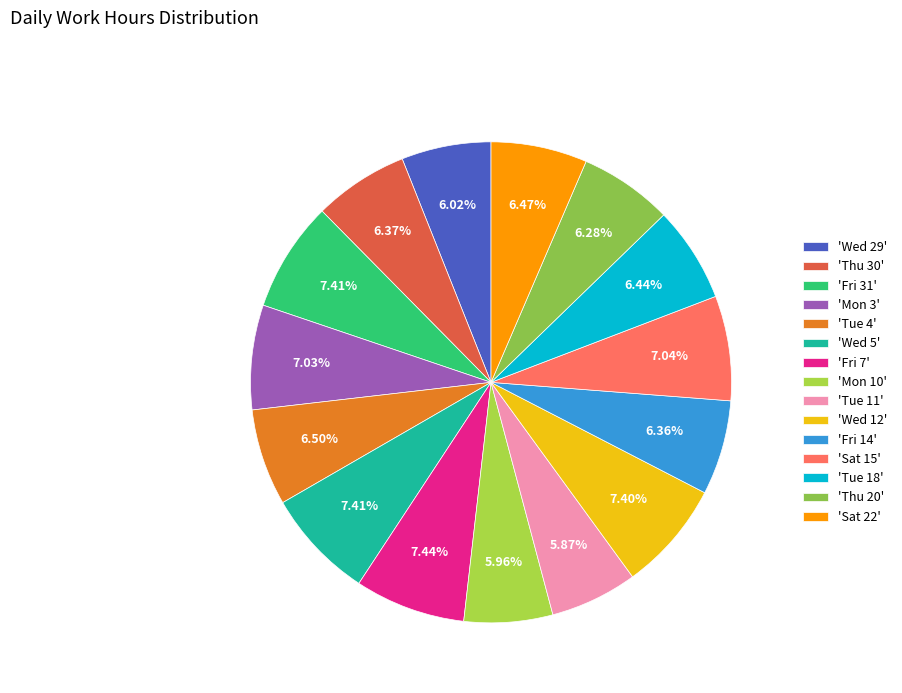

Is there any slice that represents more than half of the pie?

No